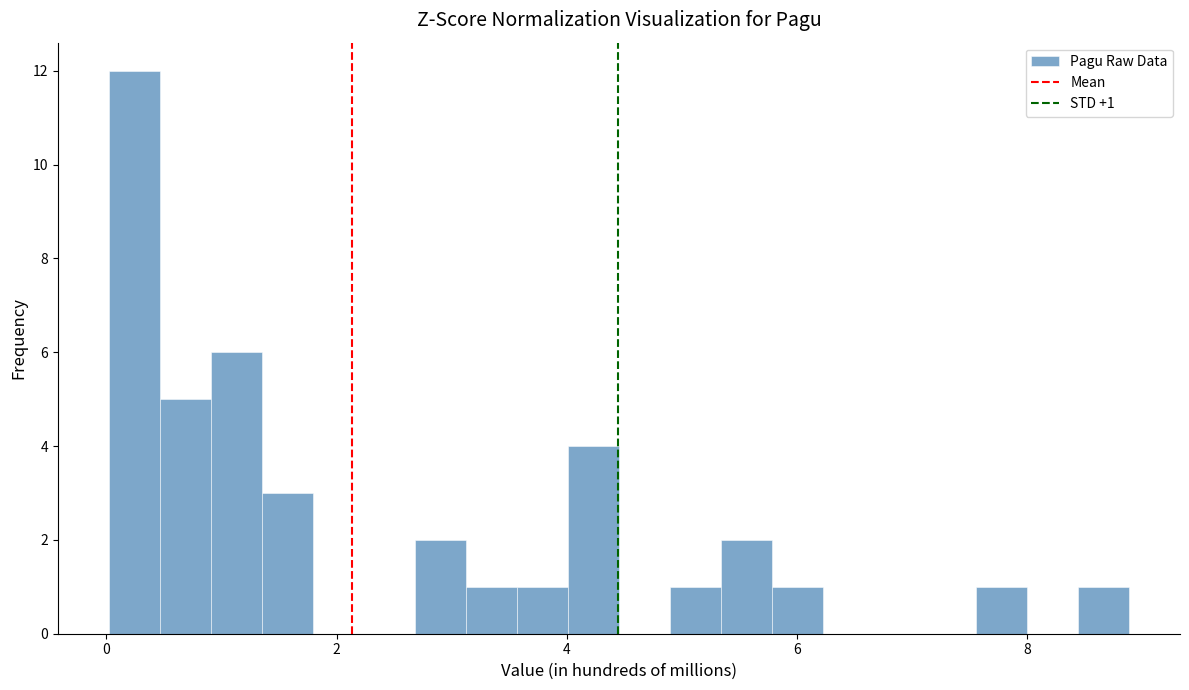

Read against the x-axis, roughly where is the centre of the tallest bar?

0.2